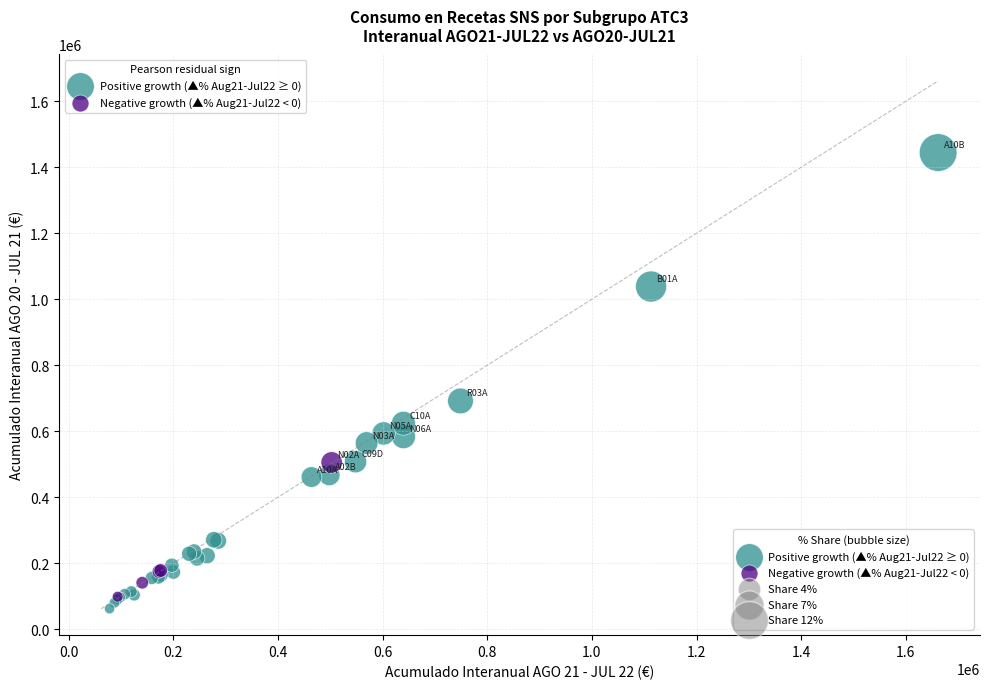

Which series has the widest spread of Y values?

Positive growth (▲% Aug21-Jul22 ≥ 0)